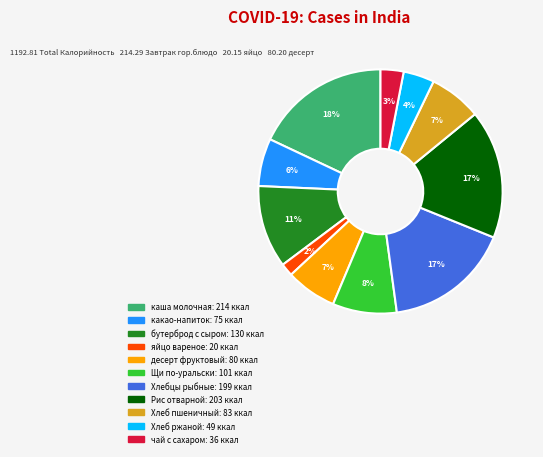

Is there any slice that represents more than half of the pie?

No